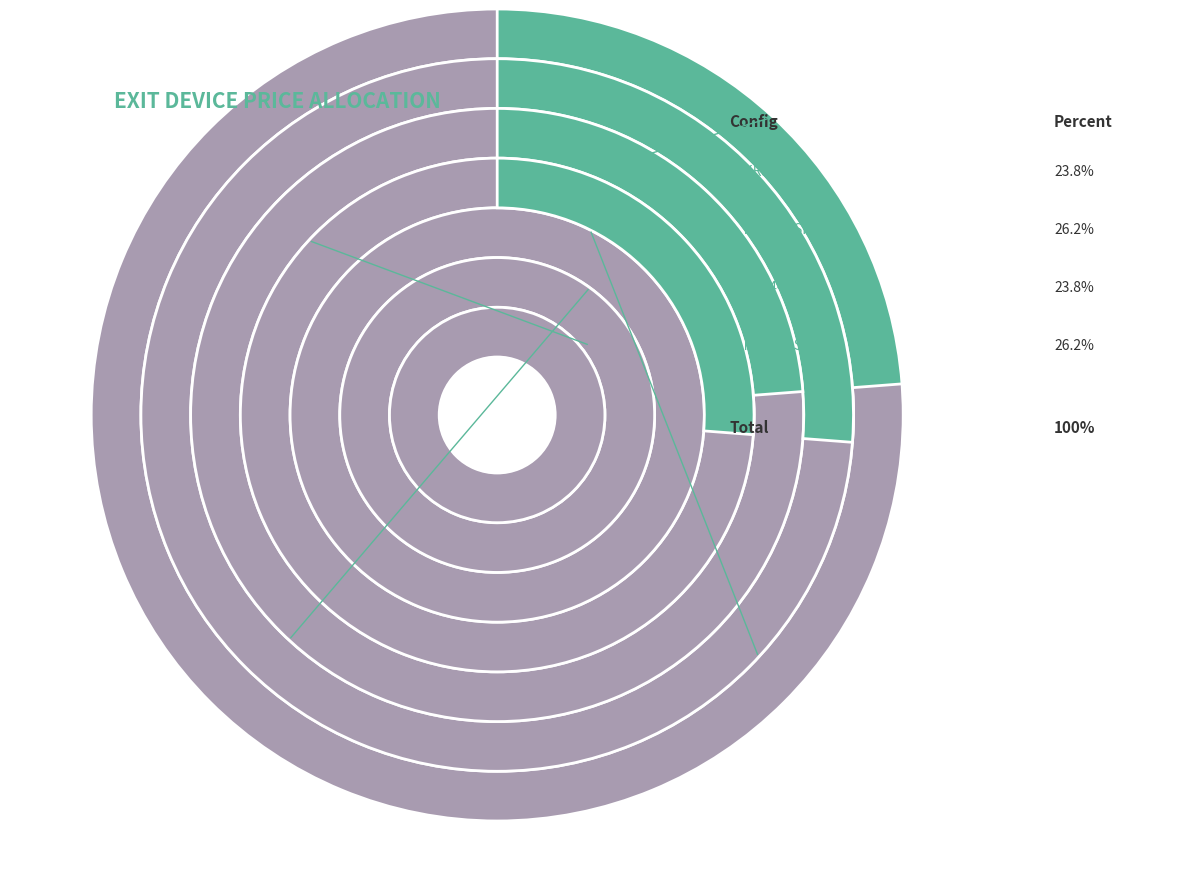

Is there any slice that represents more than half of the pie?

No